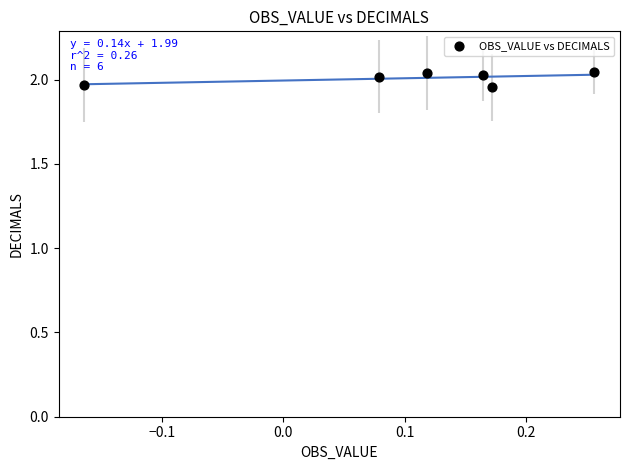

What is the range of X values (max minus min)?

0.4